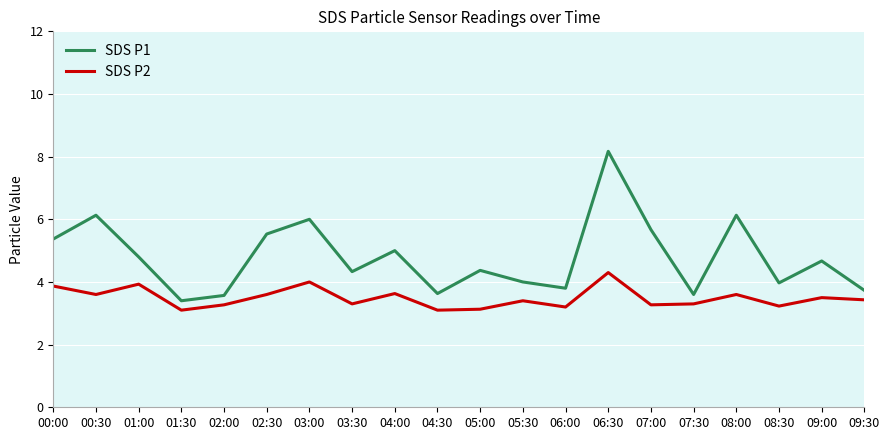

True or false: SDS P1 and SDS P2 cross at least once.

False